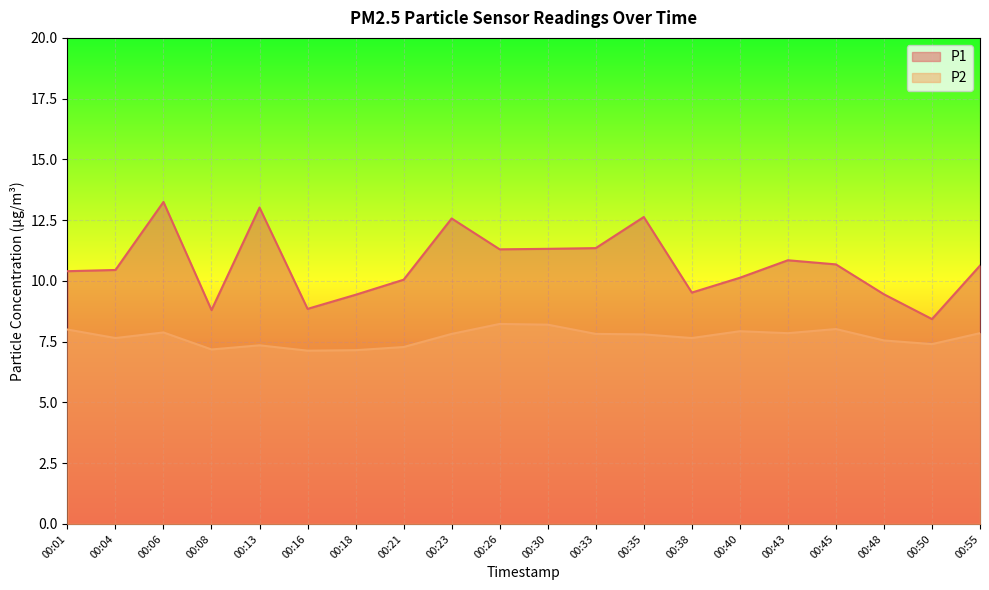

What are all the series names shown in the legend?

P1, P2